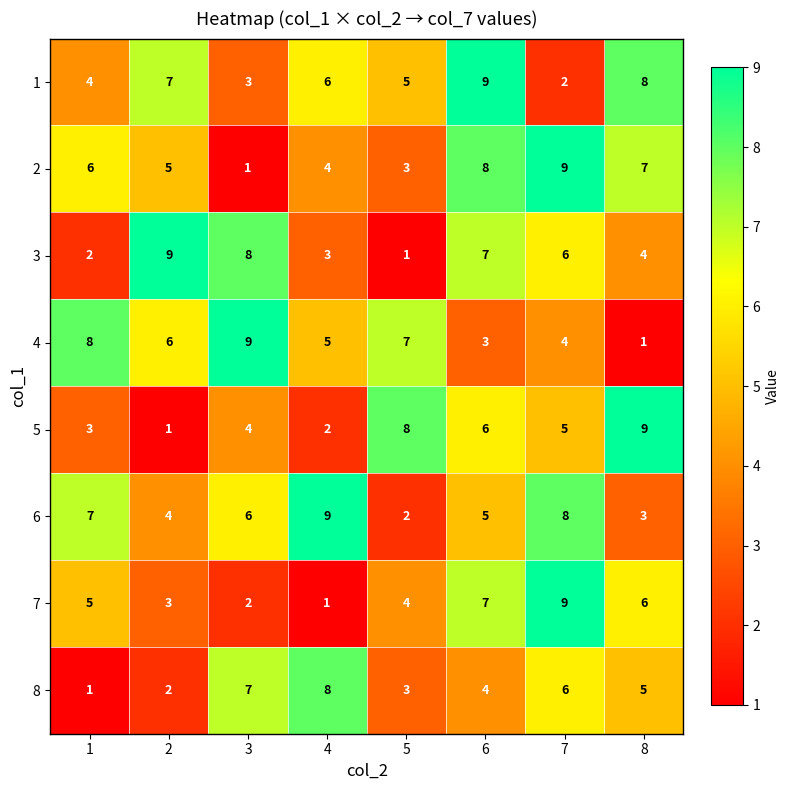

What is the sum of the 6 values at 5 and 6?

7